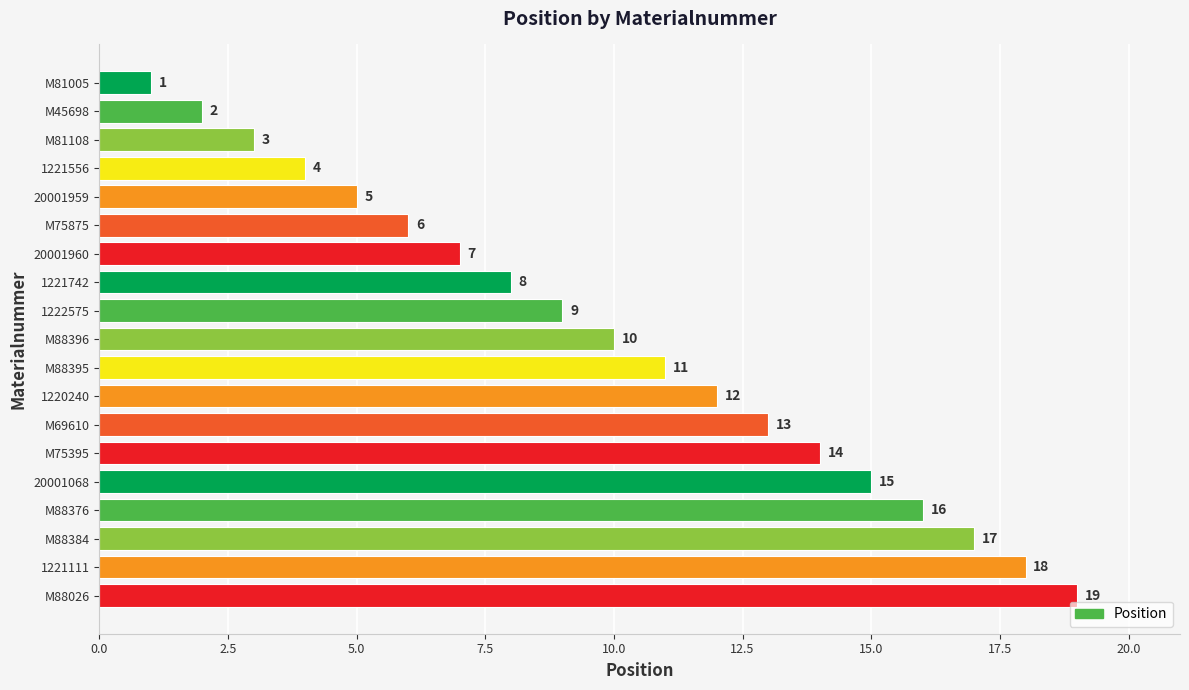

List the labels in order of value, smallest first.

M81005, M45698, M81108, 1221556, 20001959, M75875, 20001960, 1221742, 1222575, M88396, M88395, 1220240, M69610, M75395, 20001068, M88376, M88384, 1221111, M88026